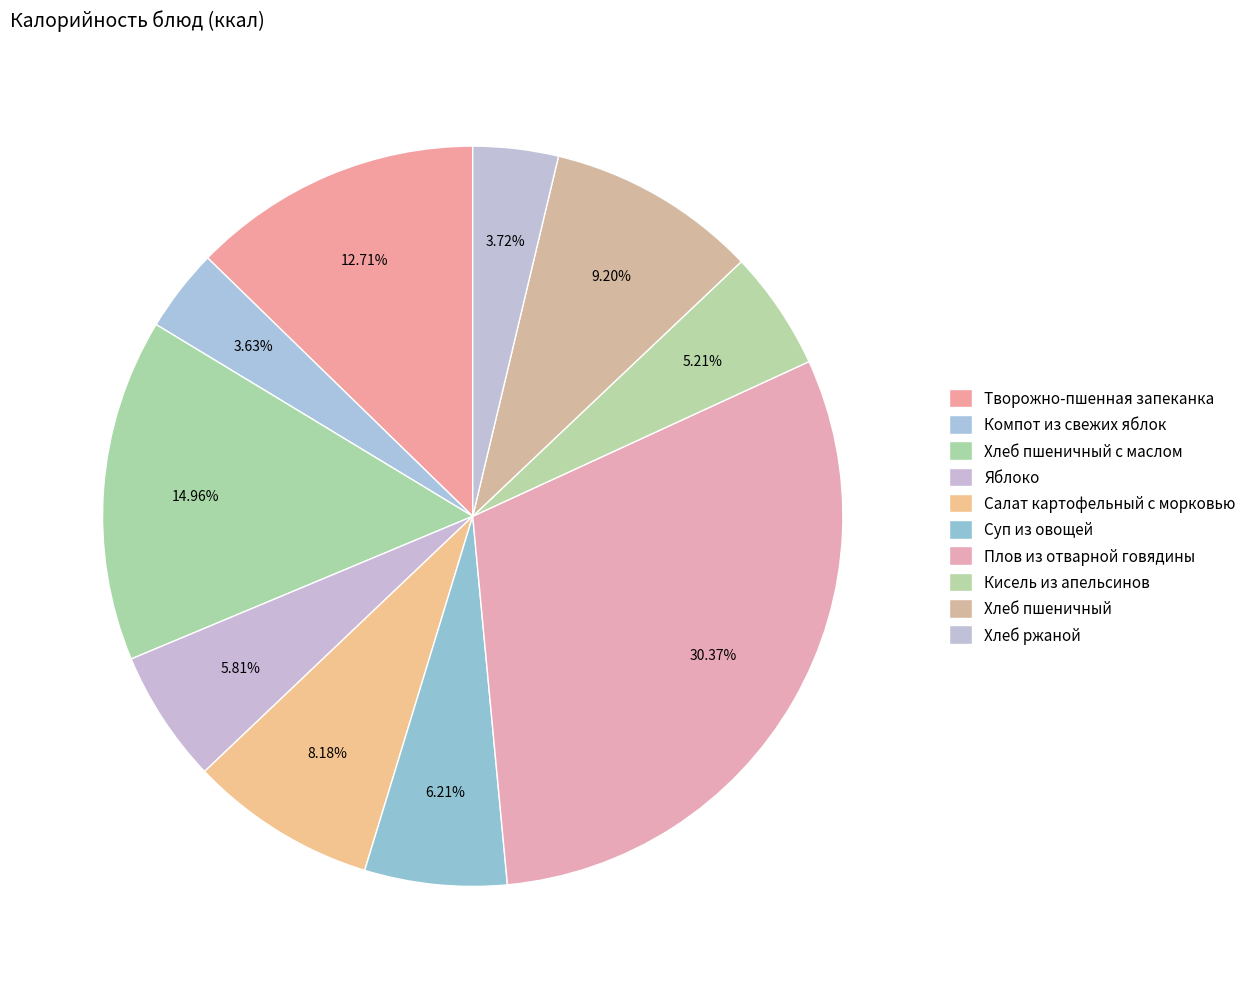

Is Яблоко the majority of the pie?

No